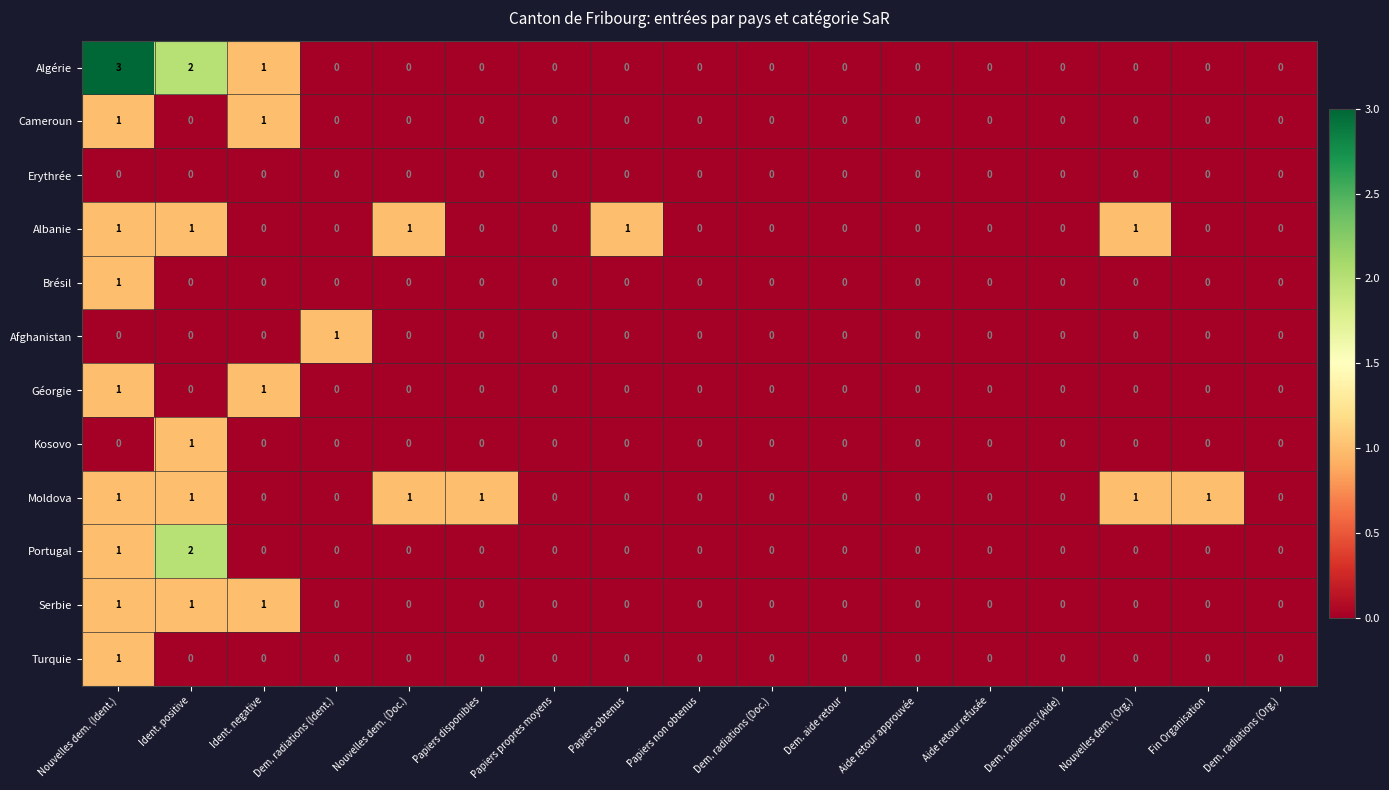

What is the maximum value for Algérie?

3